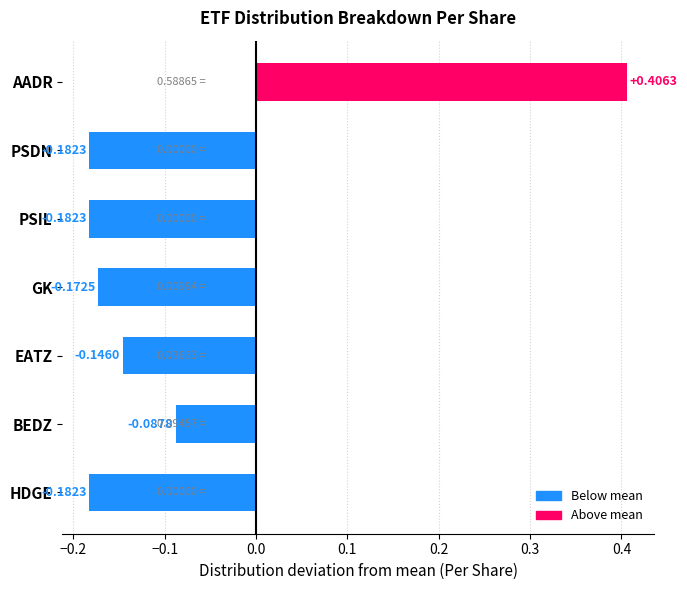

At which label is the value closest to 0?

BEDZ